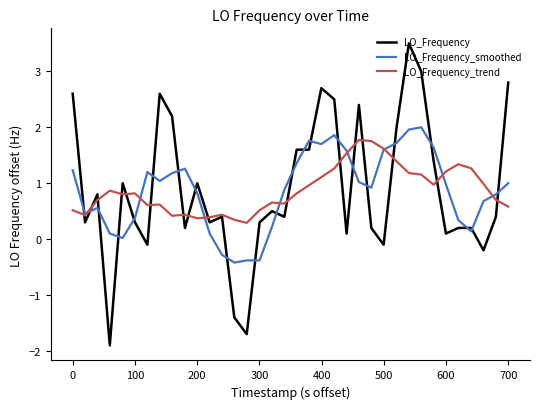

How many intersections are there between LO_Frequency_trend and LO_Frequency_smoothed?

8